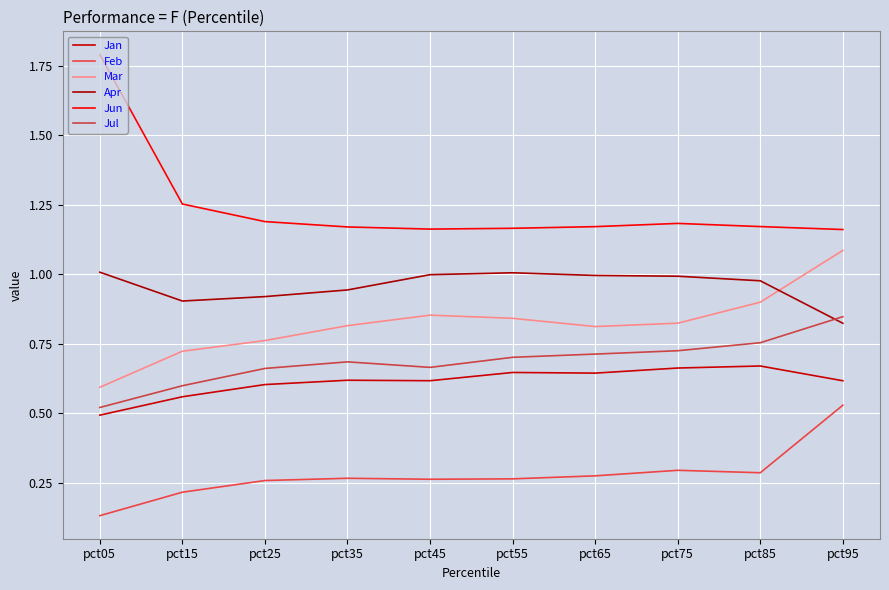

Reading right to left, extract all data points from this chart.

Jan: pct95=0.6	pct85=0.7	pct75=0.7	pct65=0.6	pct55=0.6	pct45=0.6	pct35=0.6	pct25=0.6	pct15=0.6	pct05=0.5
Feb: pct95=0.5	pct85=0.3	pct75=0.3	pct65=0.3	pct55=0.3	pct45=0.3	pct35=0.3	pct25=0.3	pct15=0.2	pct05=0.1
Mar: pct95=1.1	pct85=0.9	pct75=0.8	pct65=0.8	pct55=0.8	pct45=0.9	pct35=0.8	pct25=0.8	pct15=0.7	pct05=0.6
Apr: pct95=0.8	pct85=1.0	pct75=1.0	pct65=1.0	pct55=1.0	pct45=1.0	pct35=0.9	pct25=0.9	pct15=0.9	pct05=1.0
Jun: pct95=1.2	pct85=1.2	pct75=1.2	pct65=1.2	pct55=1.2	pct45=1.2	pct35=1.2	pct25=1.2	pct15=1.3	pct05=1.8
Jul: pct95=0.8	pct85=0.8	pct75=0.7	pct65=0.7	pct55=0.7	pct45=0.7	pct35=0.7	pct25=0.7	pct15=0.6	pct05=0.5